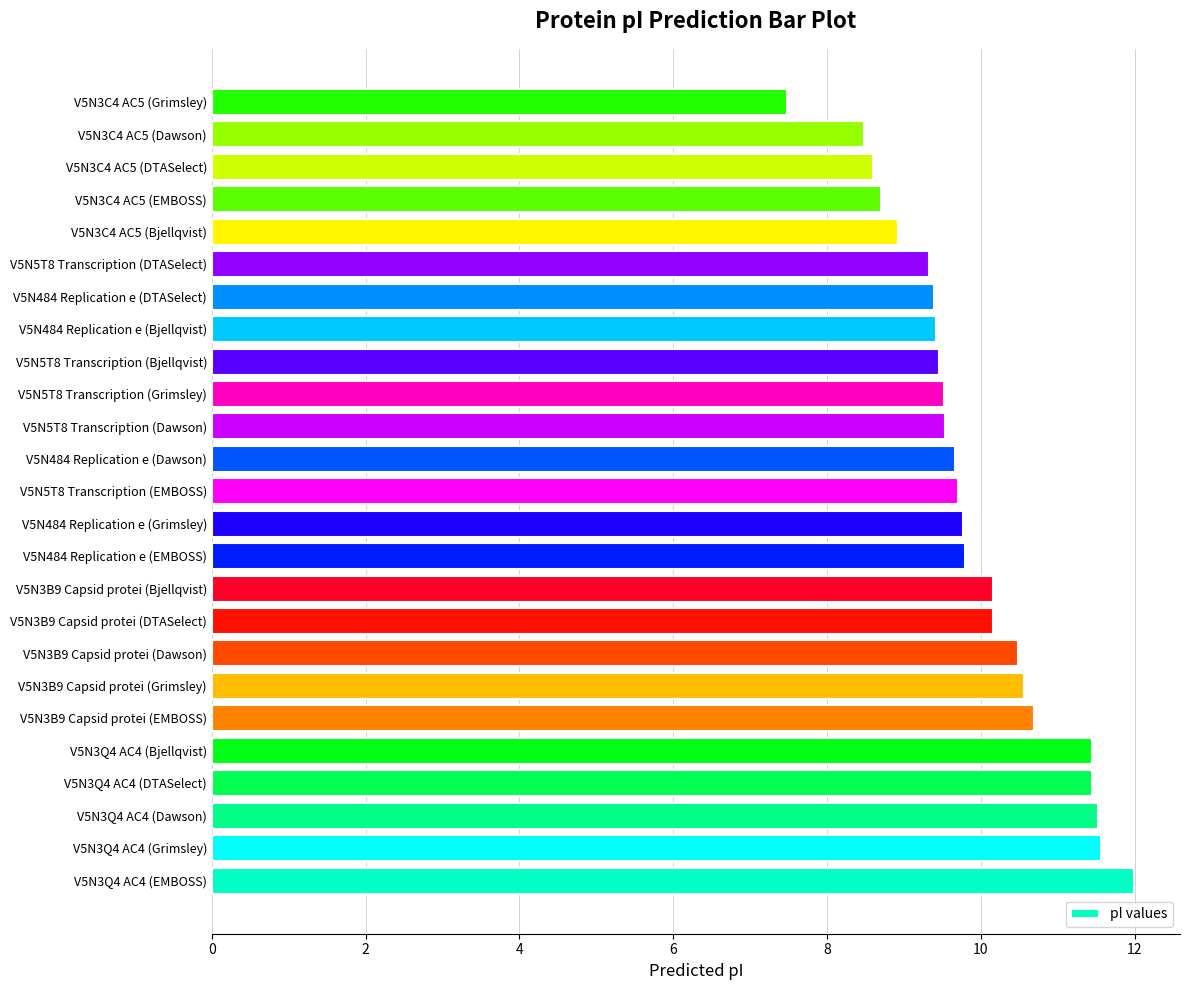

The chart shows a value of 10.2 at V5N3B9 Capsid protei (Bjellqvist). True or false?

True